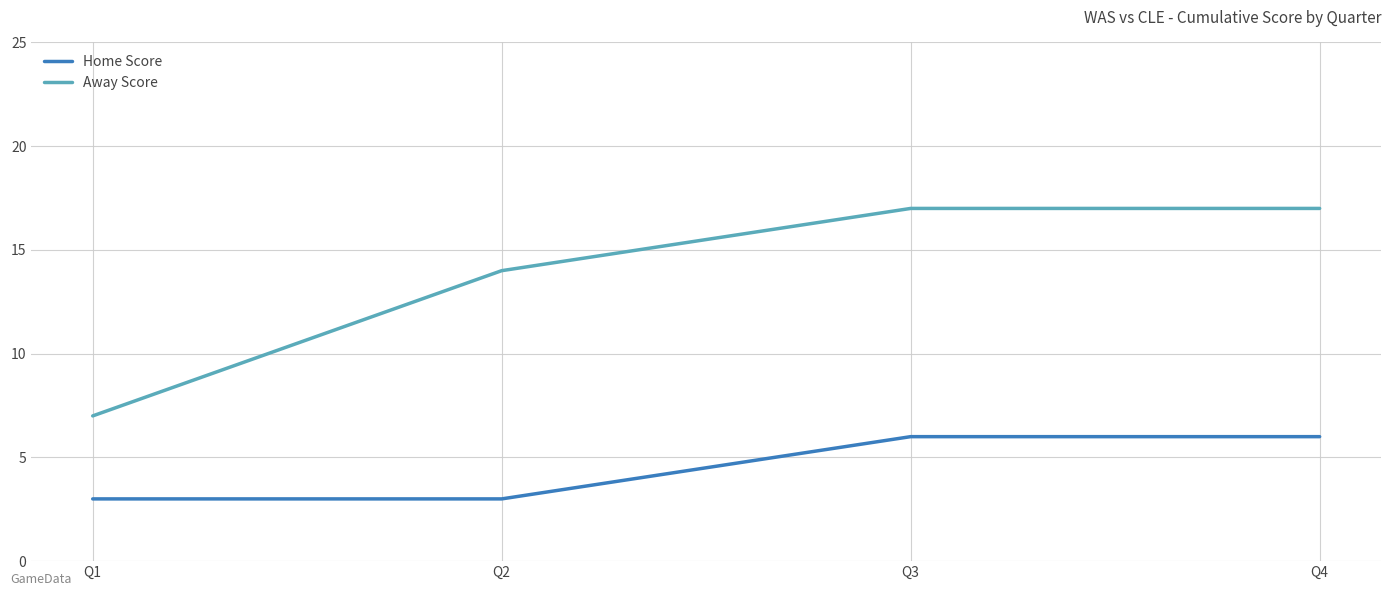

Reading left to right, what are all the values shown in this chart?

Home Score: 3	3	6	6
Away Score: 7	14	17	17